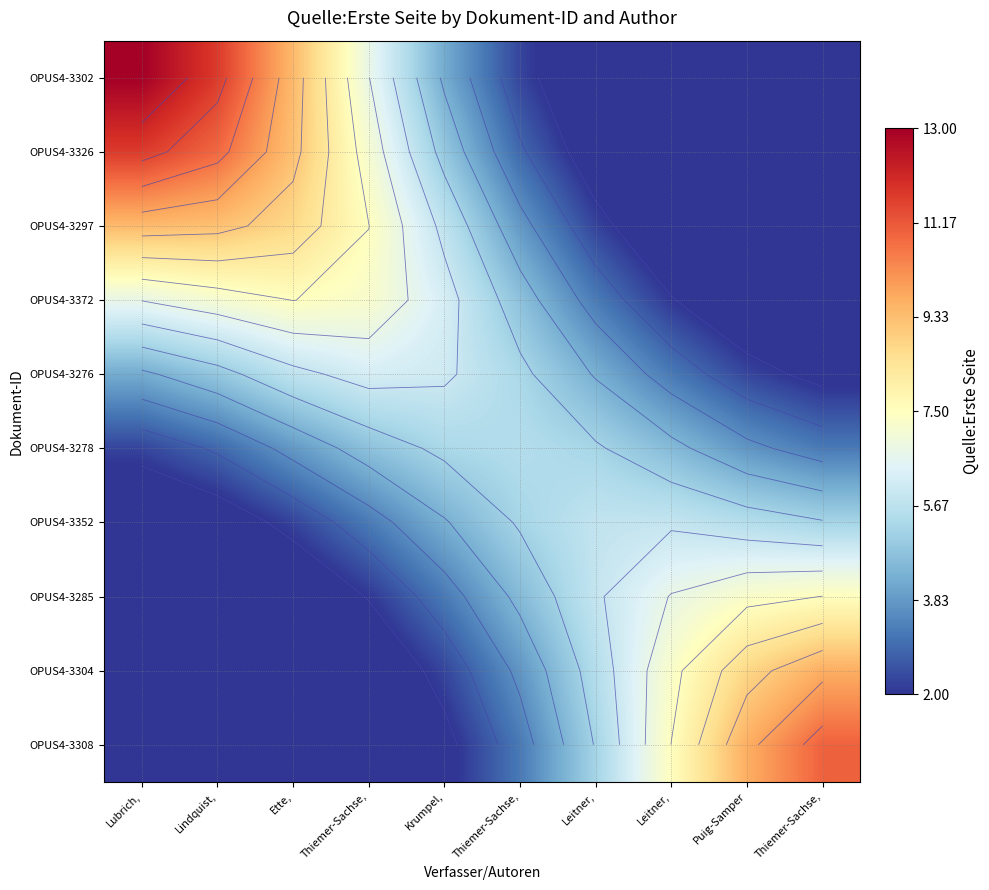

Which series has the largest range (max minus min)?

OPUS4-3302